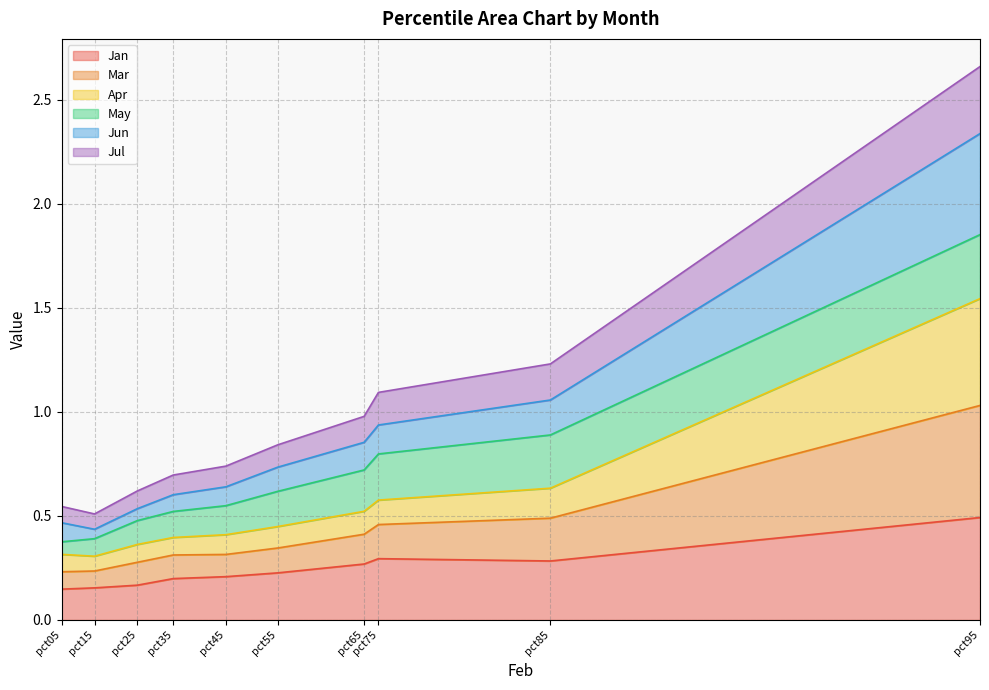

Does the chart display data point markers on the line(s)?

No